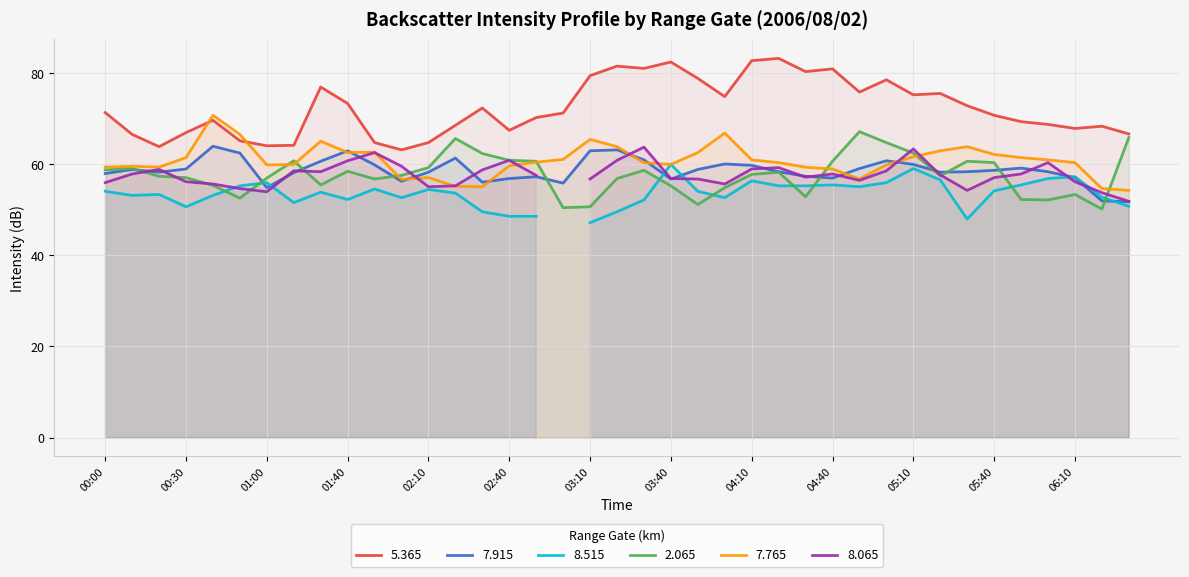

What is the average value of the 5.365 series?

72.4